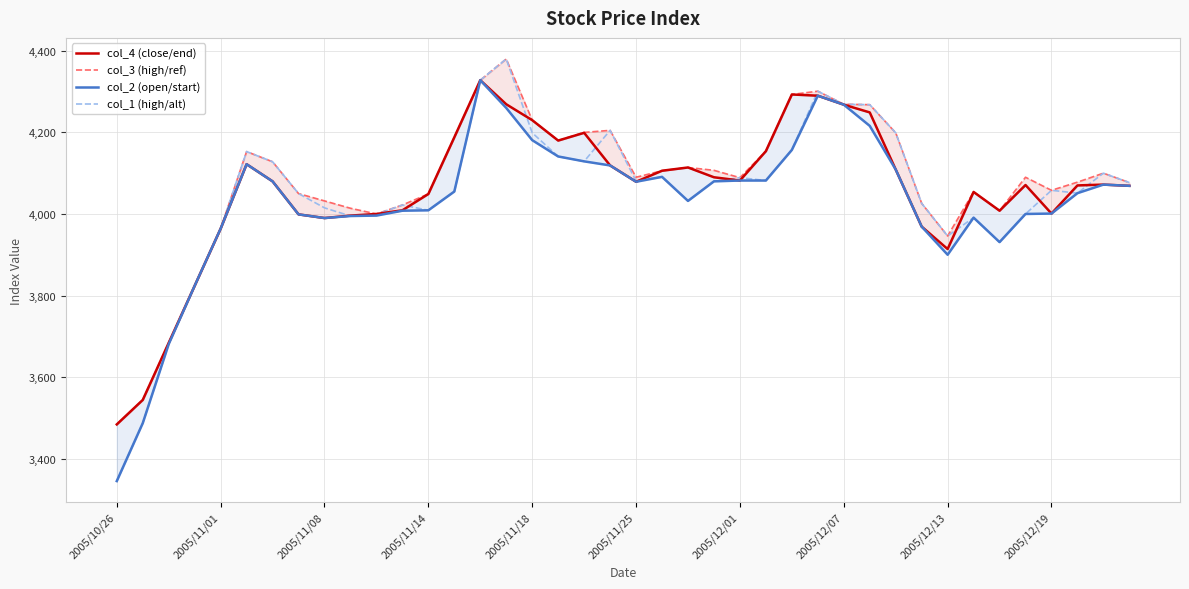

Reading left to right, what are all the values shown in this chart?

col_4 (close/end): 3484	3544	3684	3824	3964	4122	4080	3999	3990	3996	4000	4009	4049	4188	4328	4269	4230	4180	4199	4119	4079	4106	4114	4090	4082	4154	4293	4290	4268	4249	4109	3969	3914	4054	4008	4071	4001	4070	4072	4069
col_3 (high/ref): 3484	3544	3684	3824	3964	4153	4128	4050	4032	4014	4000	4022	4049	4188	4328	4380	4230	4180	4200	4205	4090	4106	4114	4107	4089	4154	4293	4301	4269	4268	4199	4026	3946	4054	4008	4090	4058	4078	4100	4077
col_2 (open/start): 3345	3487	3681	3824	3964	4122	4080	3999	3990	3995	3996	4008	4009	4055	4328	4260	4181	4141	4129	4119	4079	4091	4032	4080	4082	4082	4157	4290	4268	4216	4109	3969	3900	3991	3931	4000	4001	4051	4072	4069
col_1 (high/alt): 3345	3487	3681	3824	3964	4153	4128	4050	4015	3995	3999	4022	4009	4055	4328	4380	4199	4141	4129	4205	4081	4091	4032	4080	4089	4082	4157	4301	4269	4268	4199	4026	3946	3991	3931	4000	4058	4051	4100	4077